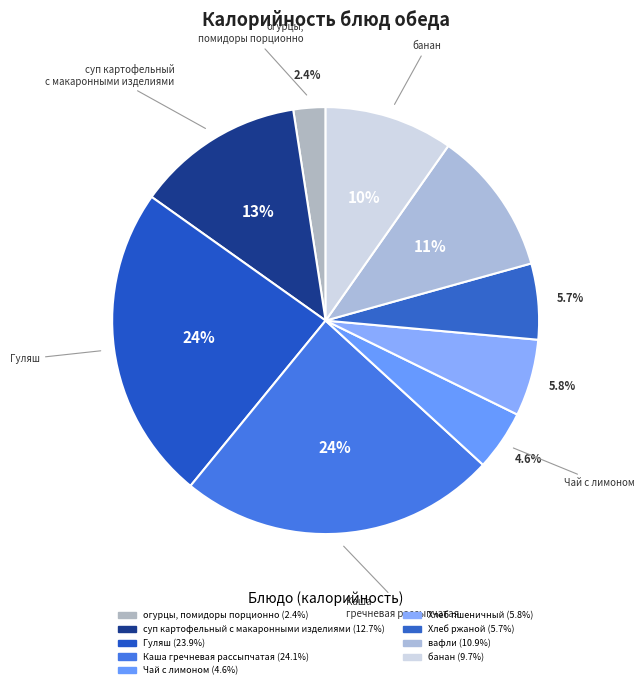

Rank the categories by value from lowest to highest.

огурцы, помидоры порционно, Чай с лимоном, Хлеб ржаной, Хлеб пшеничный, банан, вафли, суп картофельный с макаронными изделиями, Гуляш, Каша гречневая рассыпчатая